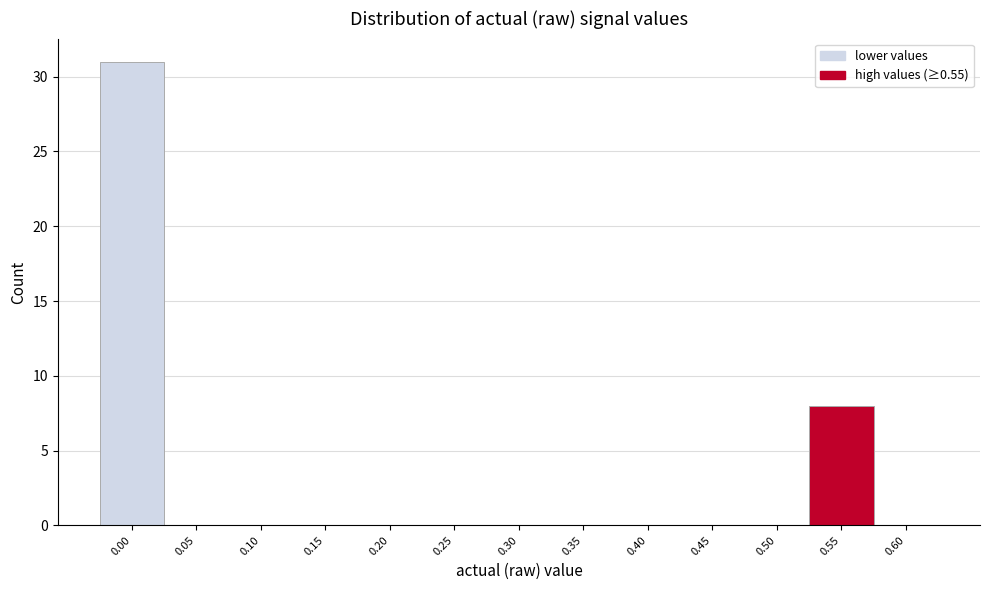

Reading left to right, list all the values displayed in this chart.

0.00=31	0.05=0	0.10=0	0.15=0	0.20=0	0.25=0	0.30=0	0.35=0	0.40=0	0.45=0	0.50=0	0.55=8	0.60=0